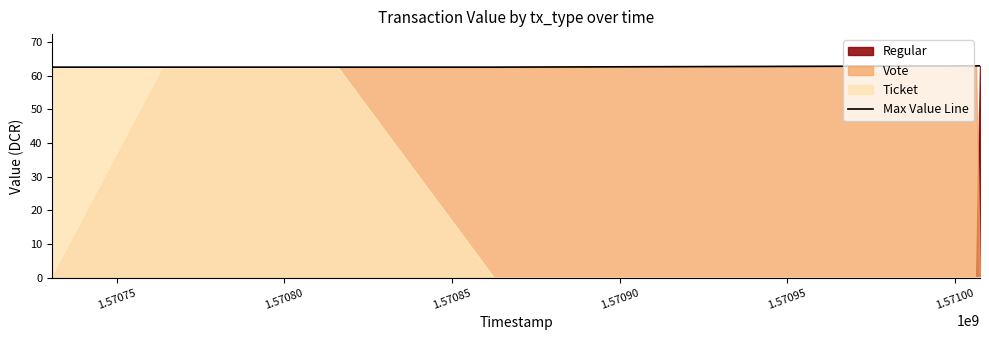

What is the minimum value shown in the chart?

62.6